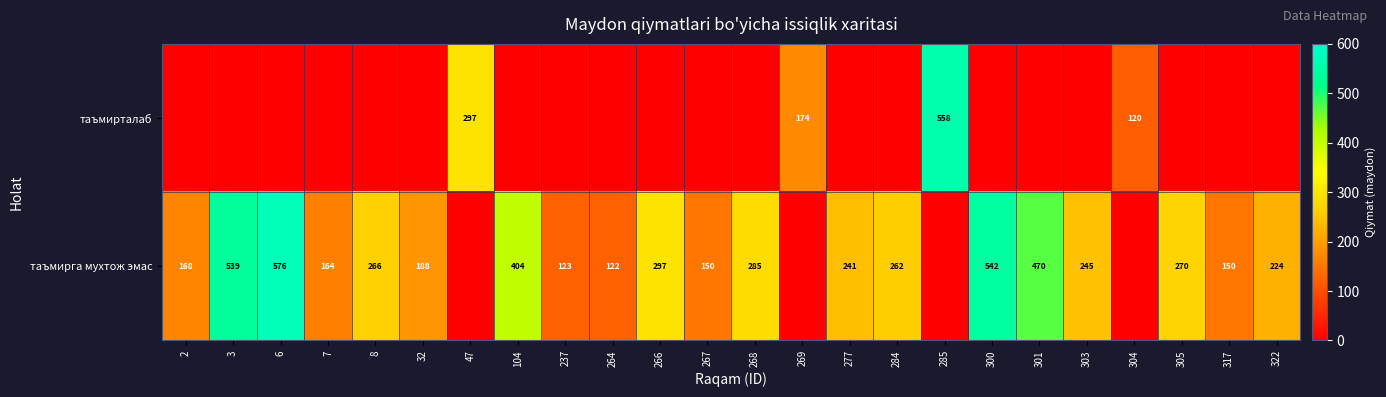

Is the value of таъмирга мухтож эмас at 104 greater than the value of таъмирталаб at 285?

No